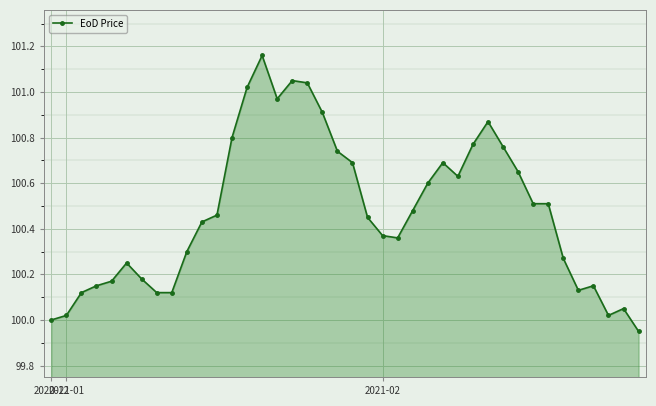

True or false: there are more than 2 points higher than both neighbors.

True